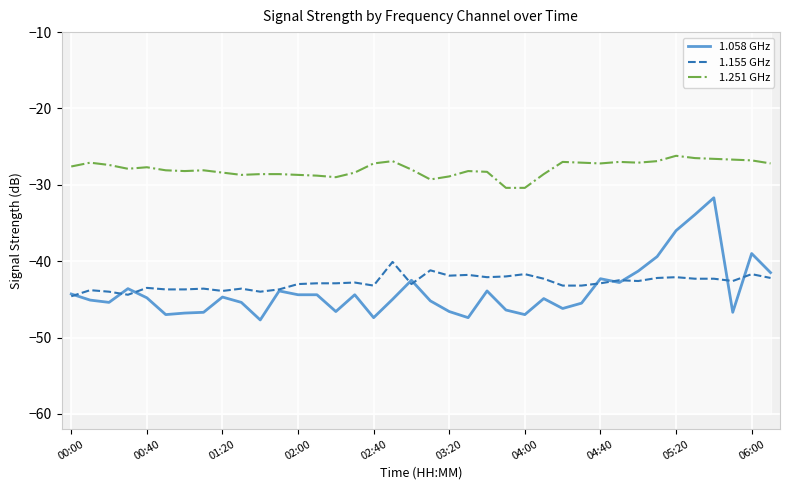

Reading right to left, extract all data points from this chart.

1.058 GHz: -41.5	-39.0	-46.7	-31.7	-33.9	-36.0	-39.4	-41.3	-42.8	-42.3	-45.5	-46.2	-44.9	-47.0	-46.4	-43.9	-47.4	-46.6	-45.2	-42.5	-45.0	-47.4	-44.4	-46.6	-44.4	-44.4	-43.9	-47.7	-45.4	-44.7	-46.7	-46.8	-47.0	-44.8	-43.6	-45.4	-45.1	-44.3
1.155 GHz: -42.2	-41.7	-42.6	-42.3	-42.3	-42.1	-42.2	-42.6	-42.5	-42.9	-43.2	-43.2	-42.3	-41.7	-42.0	-42.1	-41.8	-41.9	-41.2	-43.0	-40.1	-43.2	-42.8	-42.9	-42.9	-43.0	-43.7	-44.0	-43.6	-43.9	-43.6	-43.7	-43.7	-43.5	-44.4	-44.0	-43.8	-44.6
1.251 GHz: -27.2	-26.8	-26.7	-26.6	-26.5	-26.2	-26.9	-27.1	-27.0	-27.2	-27.1	-27.0	-28.6	-30.4	-30.4	-28.3	-28.2	-28.9	-29.3	-28.0	-26.9	-27.2	-28.4	-29.0	-28.8	-28.7	-28.6	-28.6	-28.7	-28.4	-28.1	-28.2	-28.1	-27.7	-27.9	-27.4	-27.1	-27.6